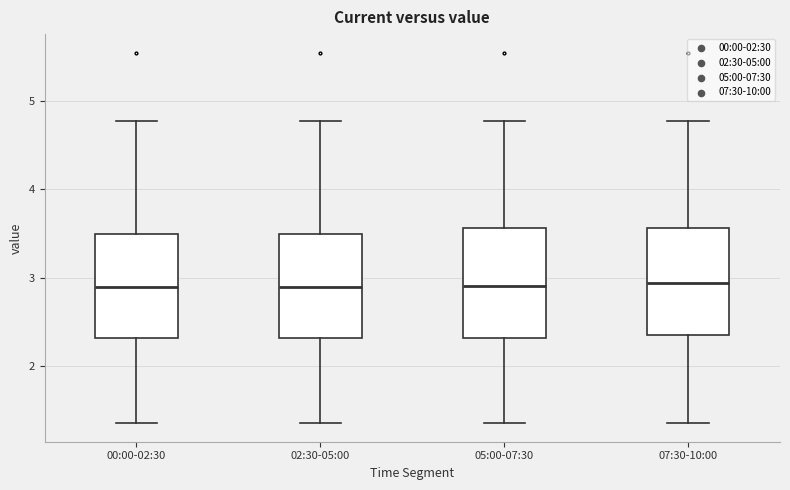

Reading left to right, read every box against the y-axis: the position of its median line, the range the box covers, and the ends of its whiskers. The values are not printed on the chart, so give them approximately, as read against the axis.

00:00-02:30: median 2.9, box 2.3 to 3.5, whiskers 1.4 to 4.8
02:30-05:00: median 2.9, box 2.3 to 3.5, whiskers 1.4 to 4.8
05:00-07:30: median 2.9, box 2.3 to 3.6, whiskers 1.4 to 4.8
07:30-10:00: median 2.9, box 2.4 to 3.6, whiskers 1.4 to 4.8